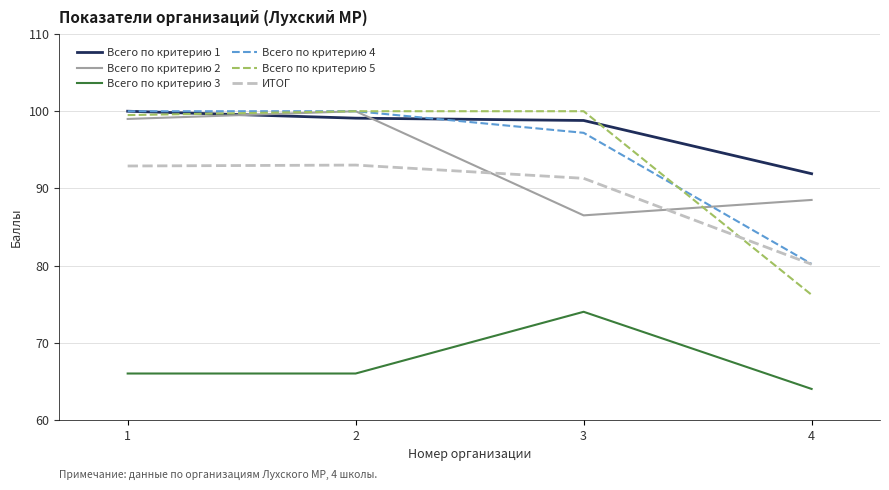

What is the total value across all series at 1?

557.4